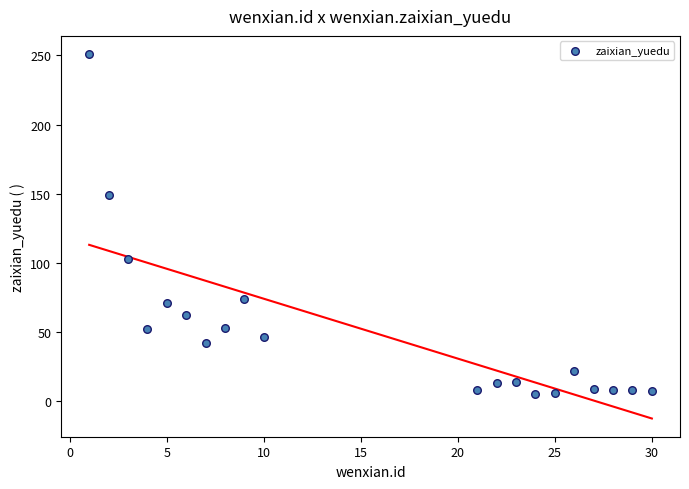

What Y value in the scatter plot is closest to 128?

149